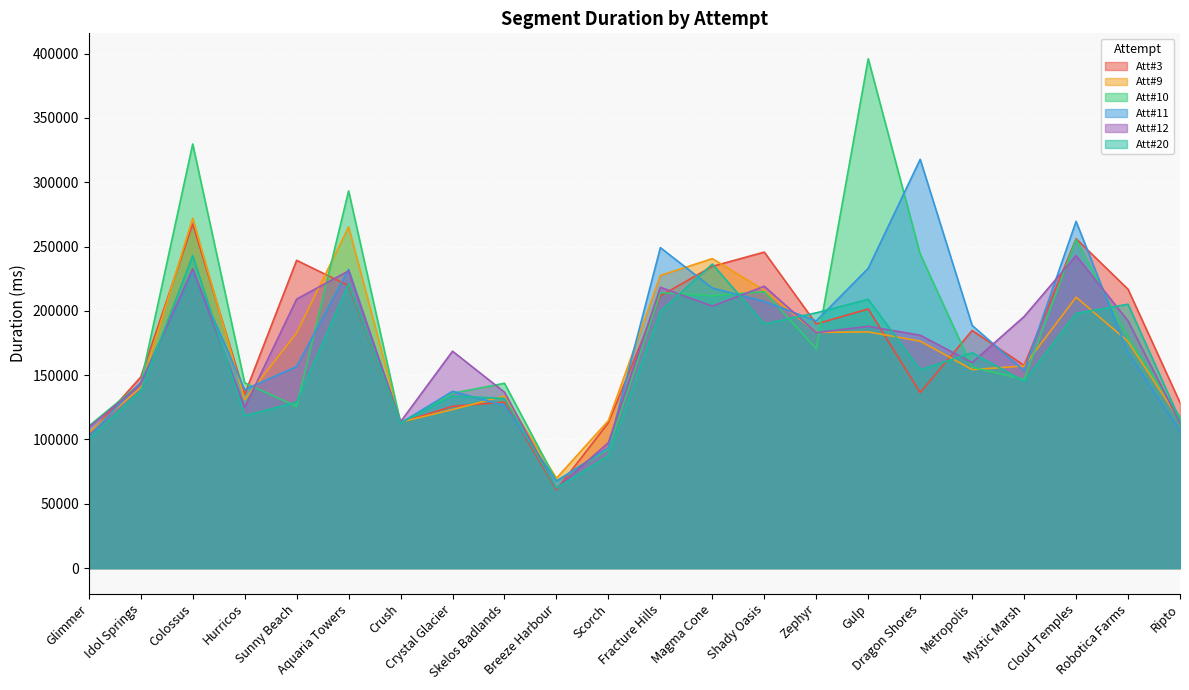

Between Sunny Beach and Scorch, which is larger?

Sunny Beach